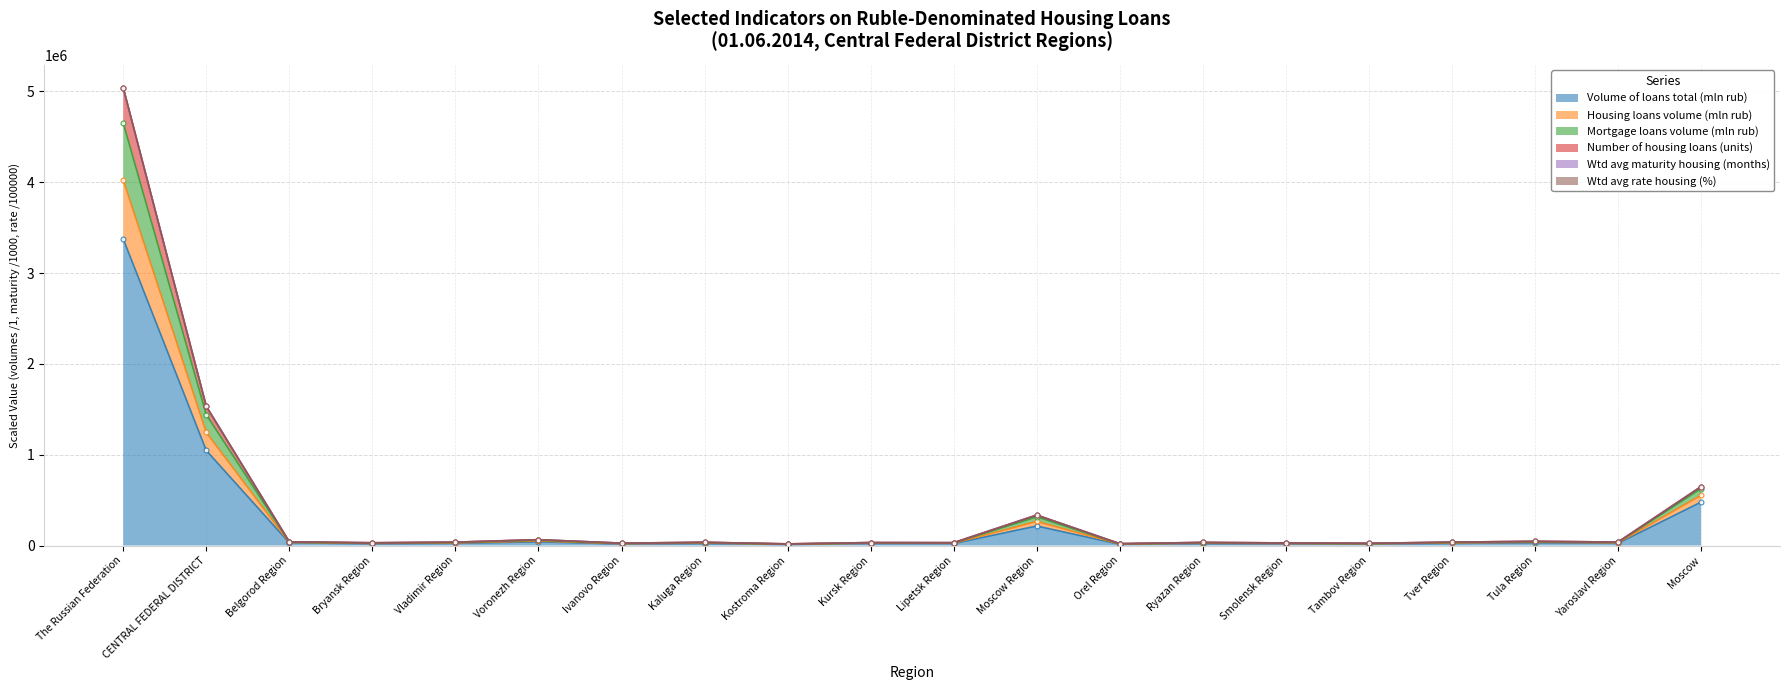

The value of Volume of loans total (mln rub) at The Russian Federation is 3376606. True or false?

True